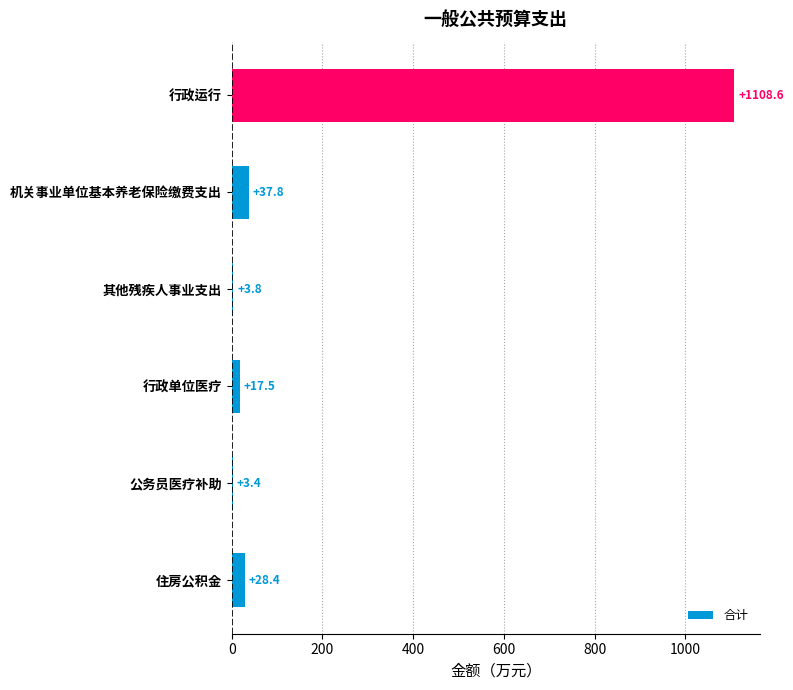

What is the greatest value displayed?

1108.6